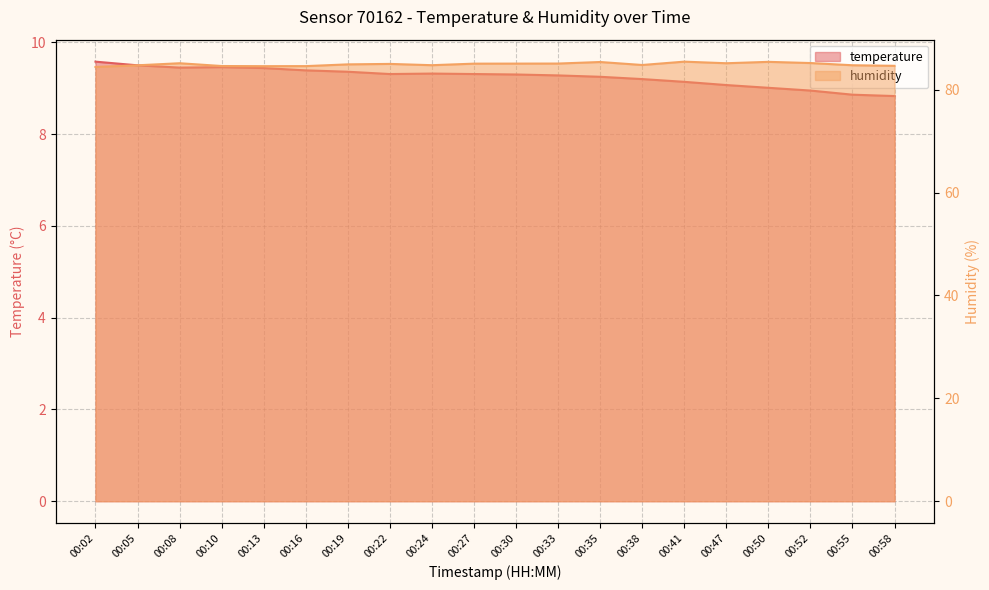

What is the value of the temperature point at the 2nd from the left?

9.5